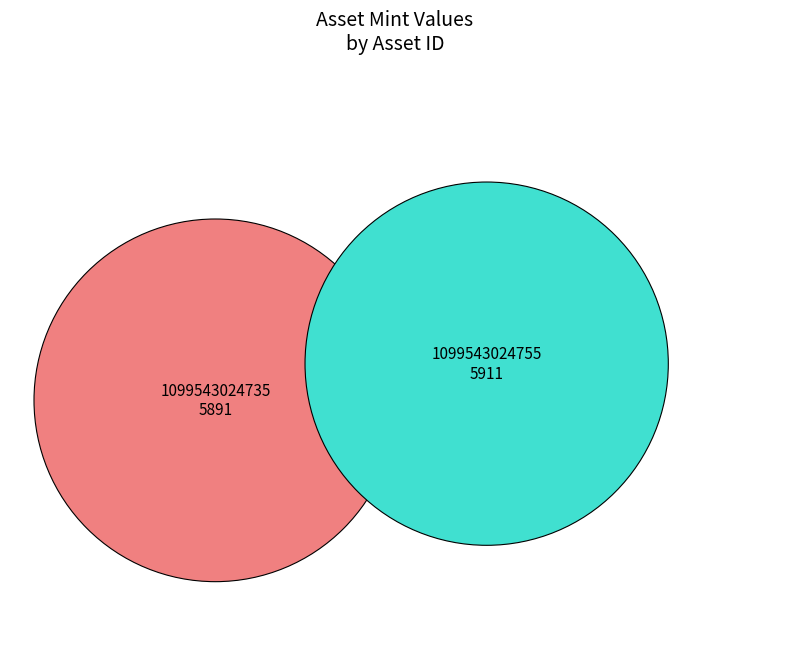

How many slices are in this pie chart?

2